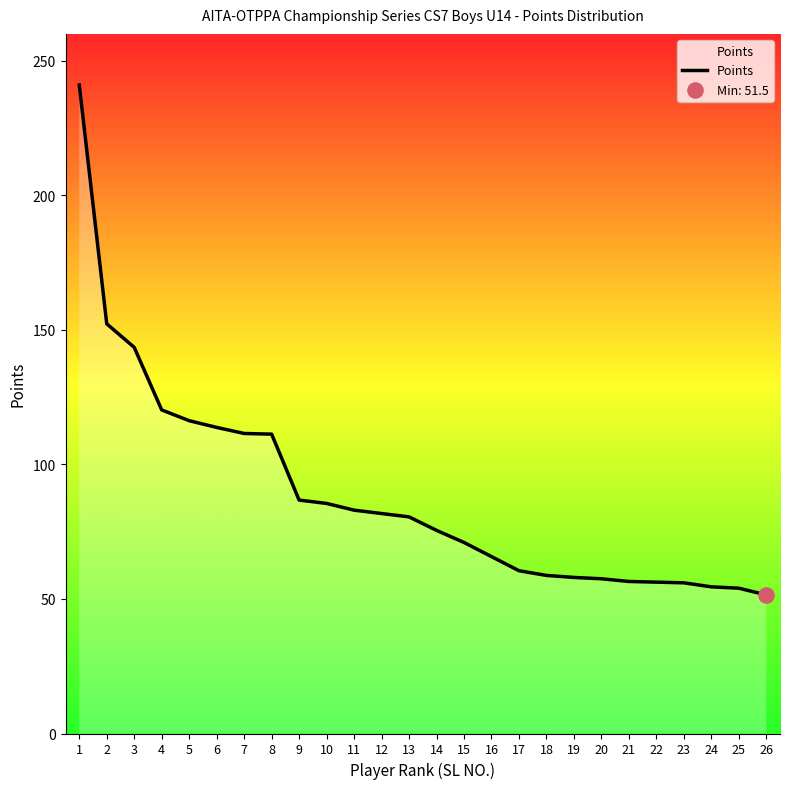

Between 4 and 25, which is larger?

4